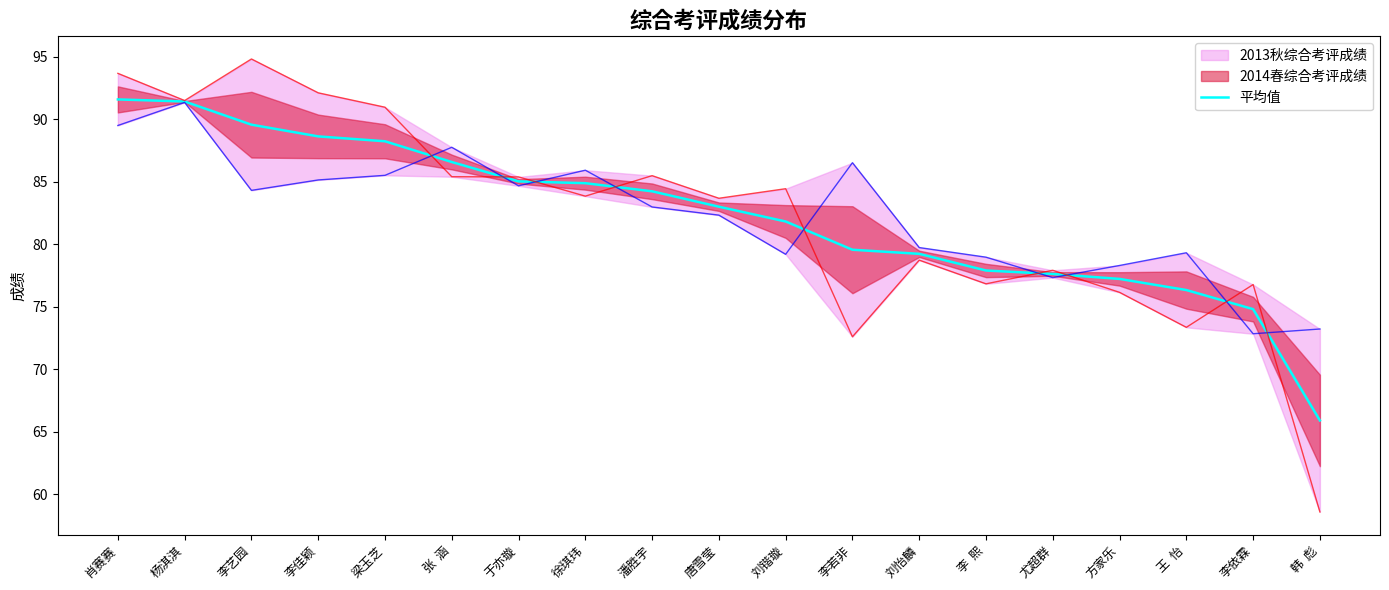

What is the difference between the maximum and minimum values?

25.7